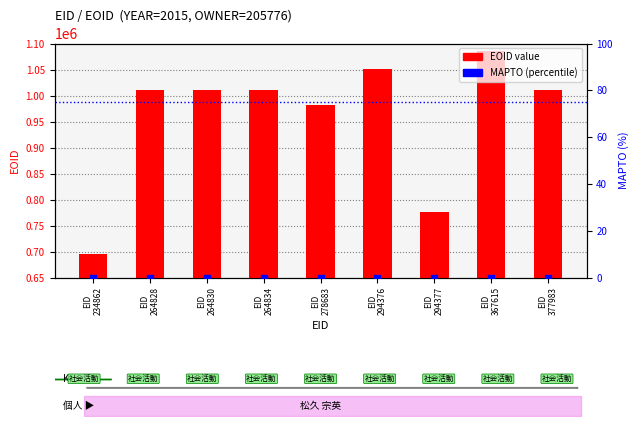

At which category is the sum across all series the highest?

EID
367615